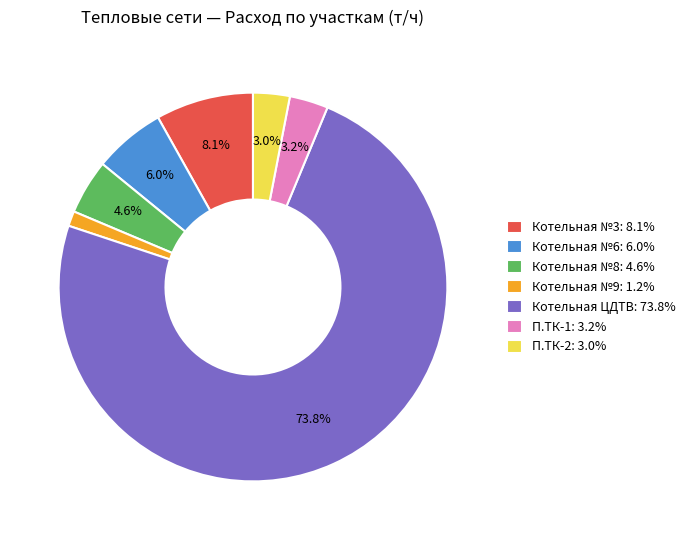

Do Котельная №3 and Котельная ЦДТВ together represent more than half of the pie?

Yes